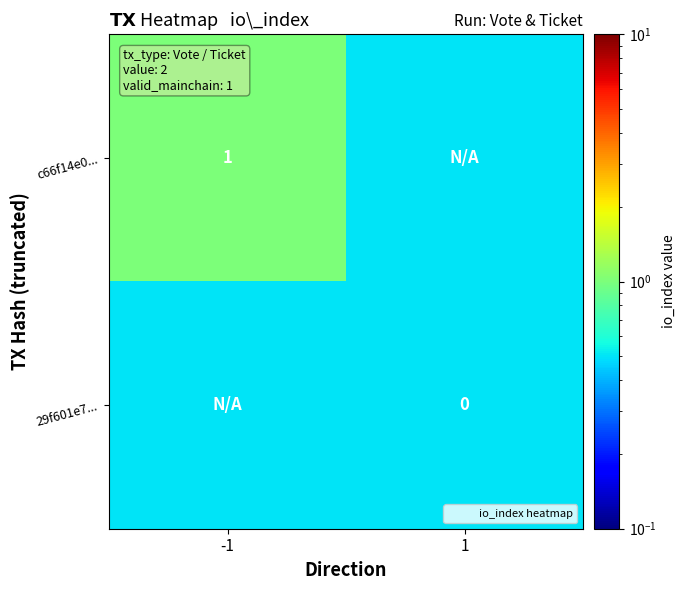

Between -1 and 1, which is larger?

-1